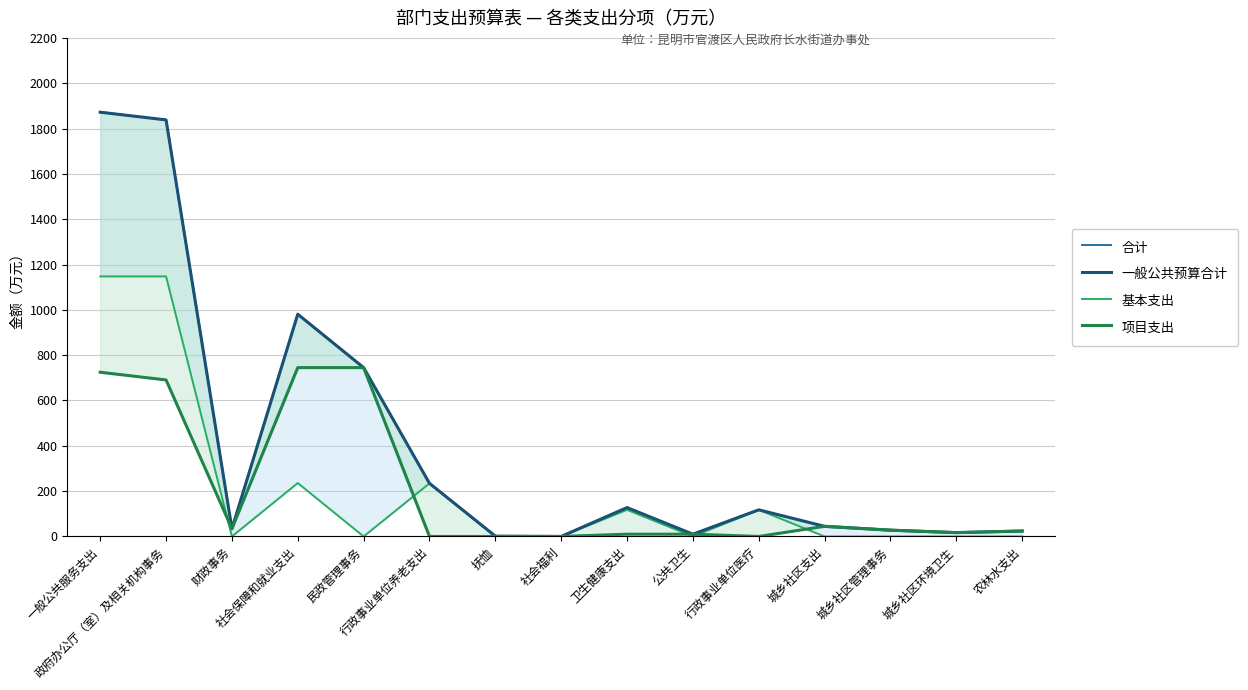

True or false: 基本支出 has a value of 0.0 at 公共卫生.

True